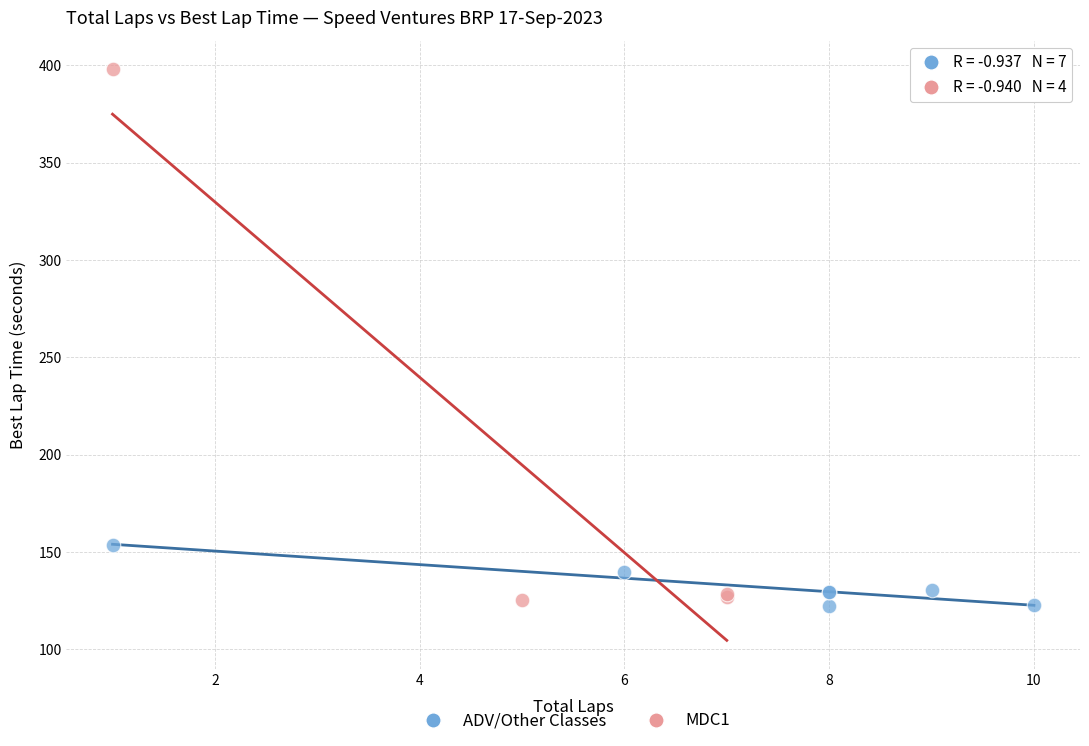

Which series has the widest spread of Y values?

MDC1